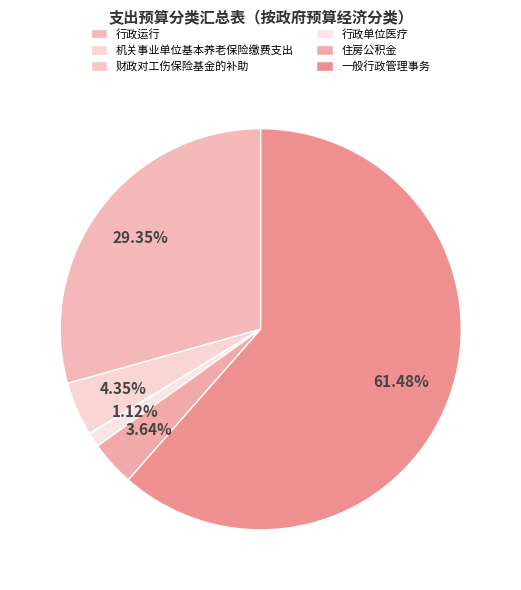

Which has a higher value, 机关事业单位基本养老保险缴费支出 or 财政对工伤保险基金的补助?

机关事业单位基本养老保险缴费支出